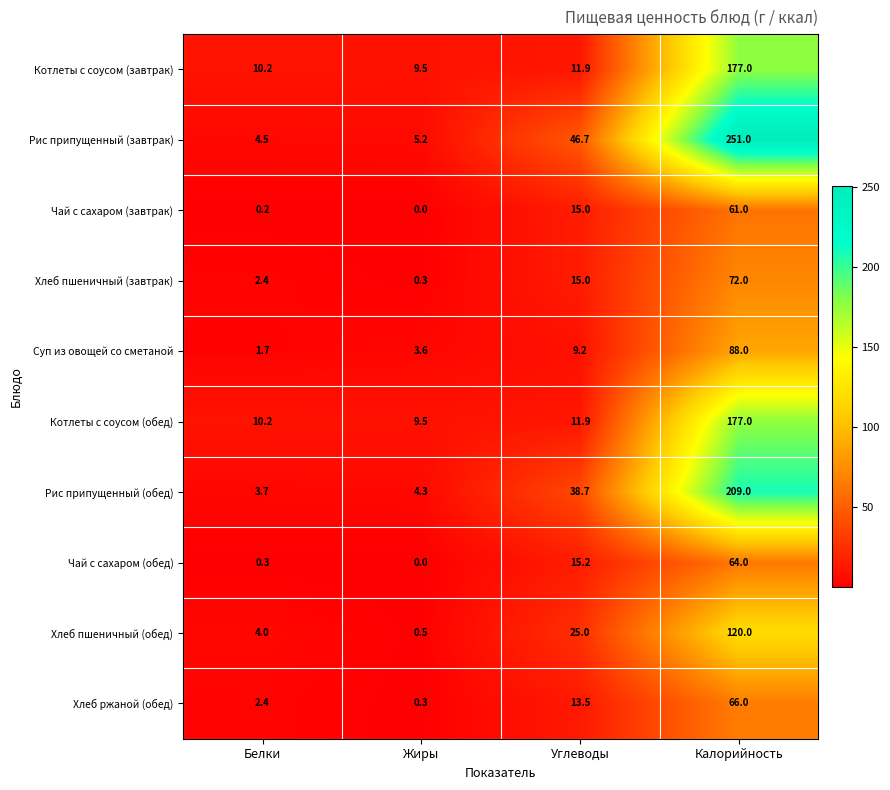

The Котлеты с соусом (завтрак) series shows 9.5 at Жиры. True or false?

True